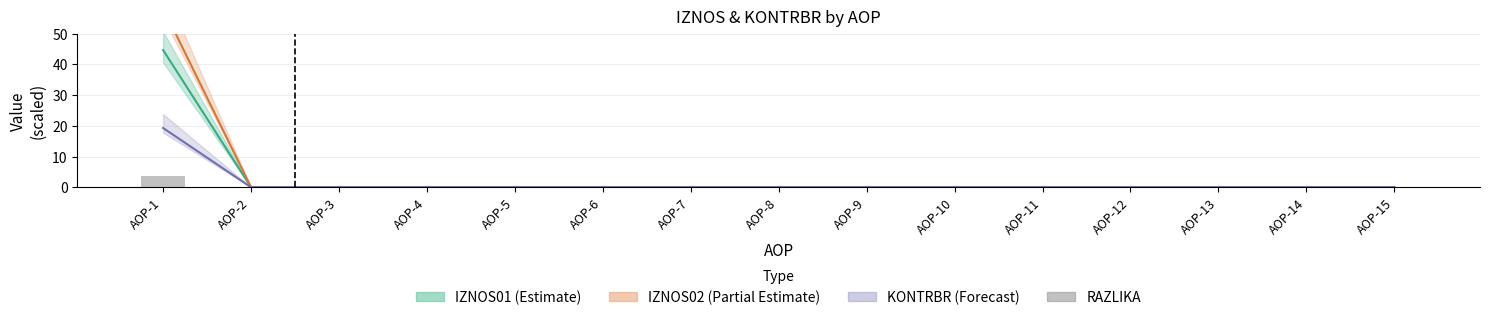

The value at AOP-8 is -2.3. True or false?

False